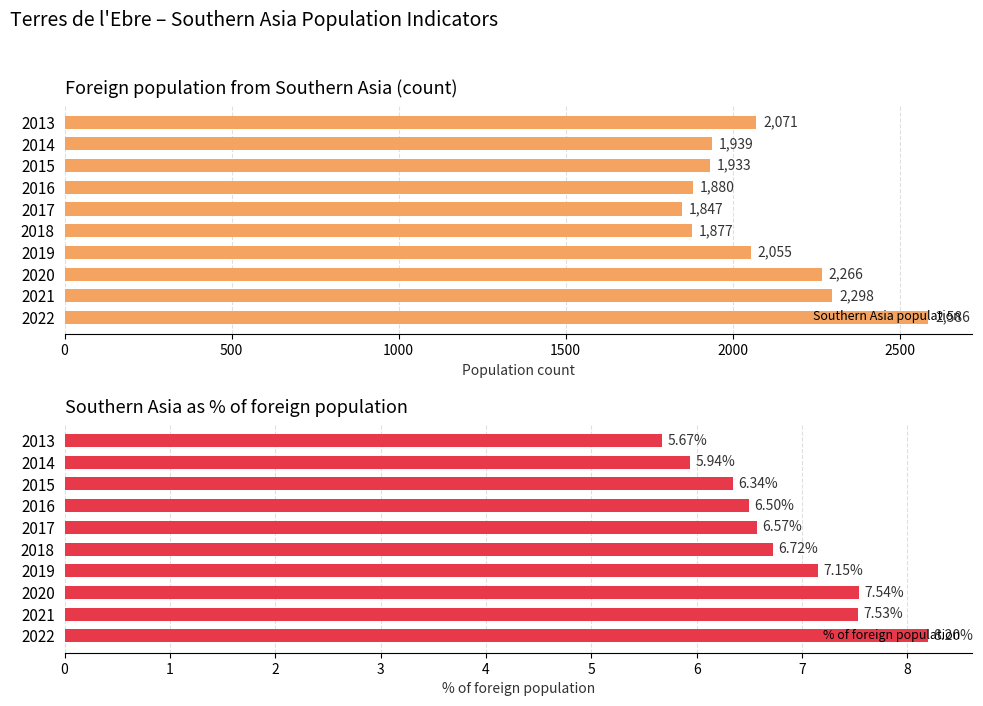

True or false: Southern Asia population has a value of 2055 at 2019.

True